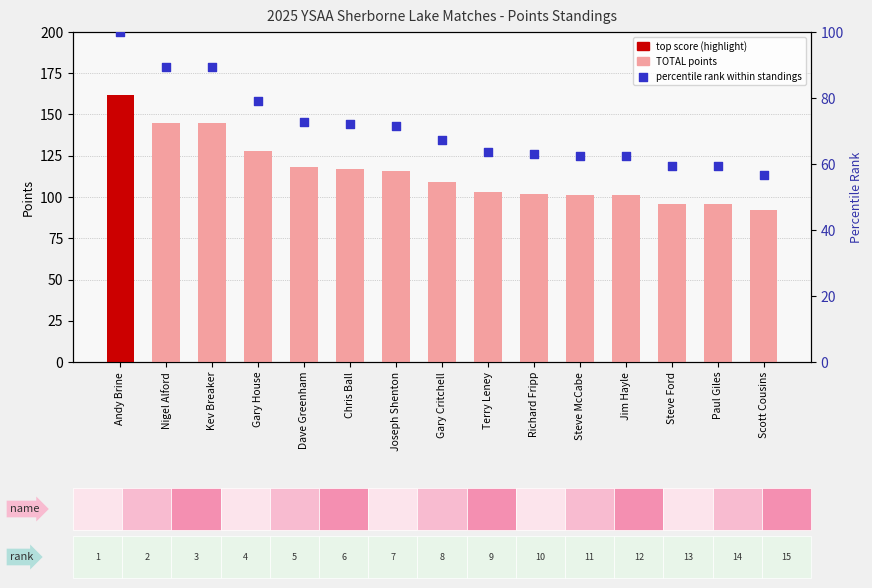

Which series has the largest total across all categories?

TOTAL points